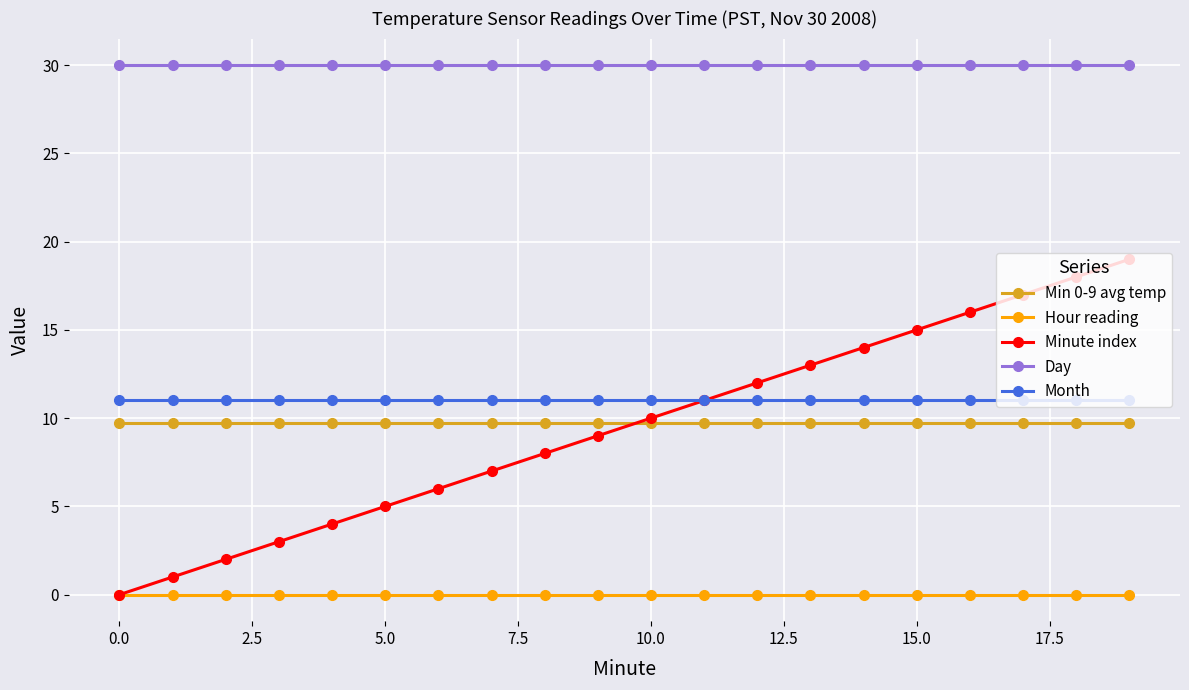

What is the average value of the Minute index series?

9.5